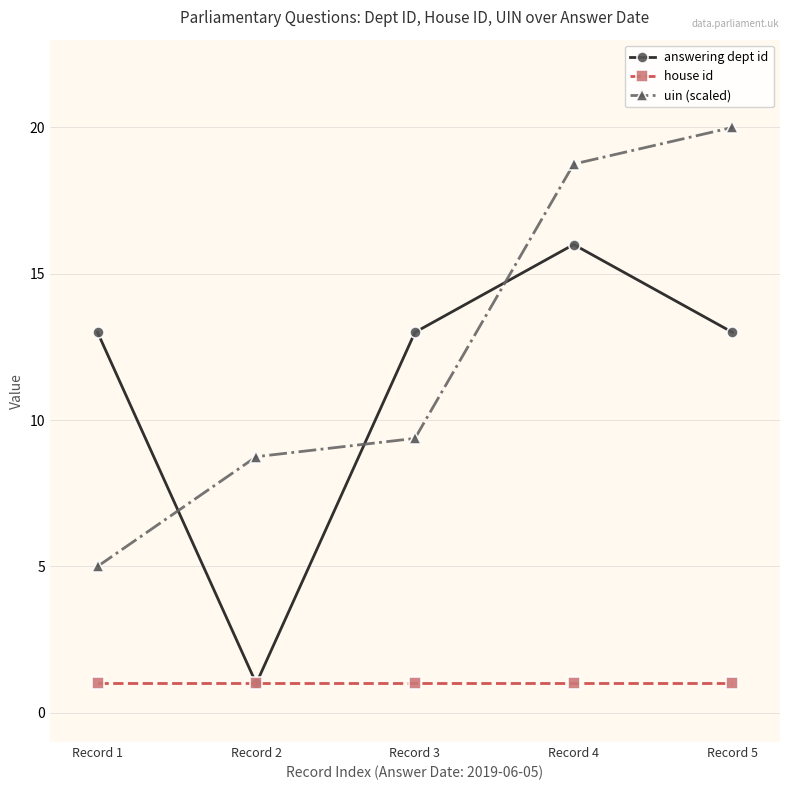

Which series has the largest total across all categories?

uin (scaled)